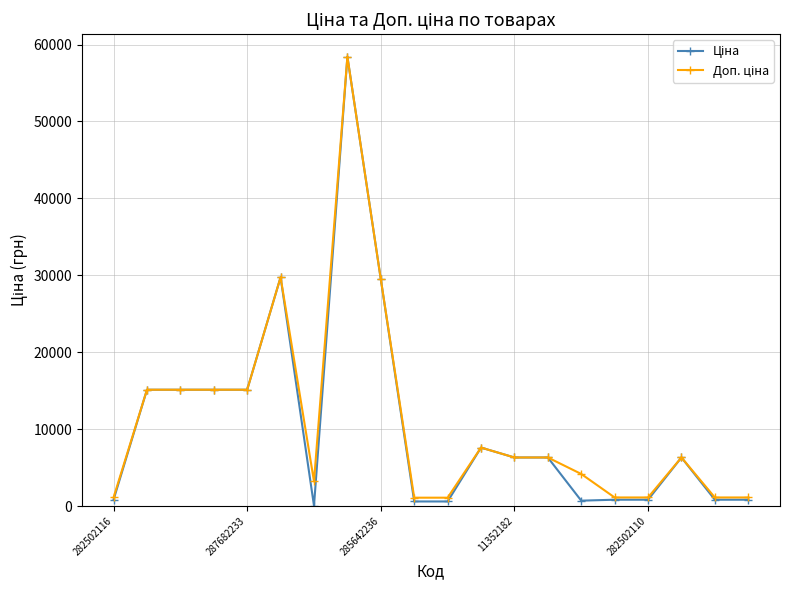

What is the maximum value shown in the chart?

58426.5